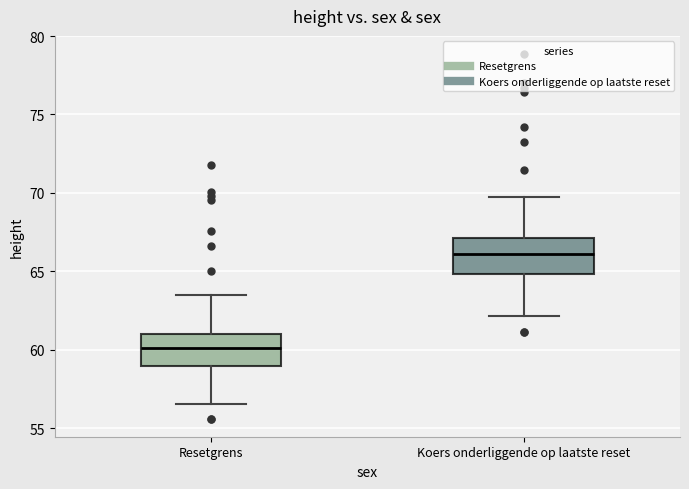

Which box has the highest median line?

Koers onderliggende op laatste reset